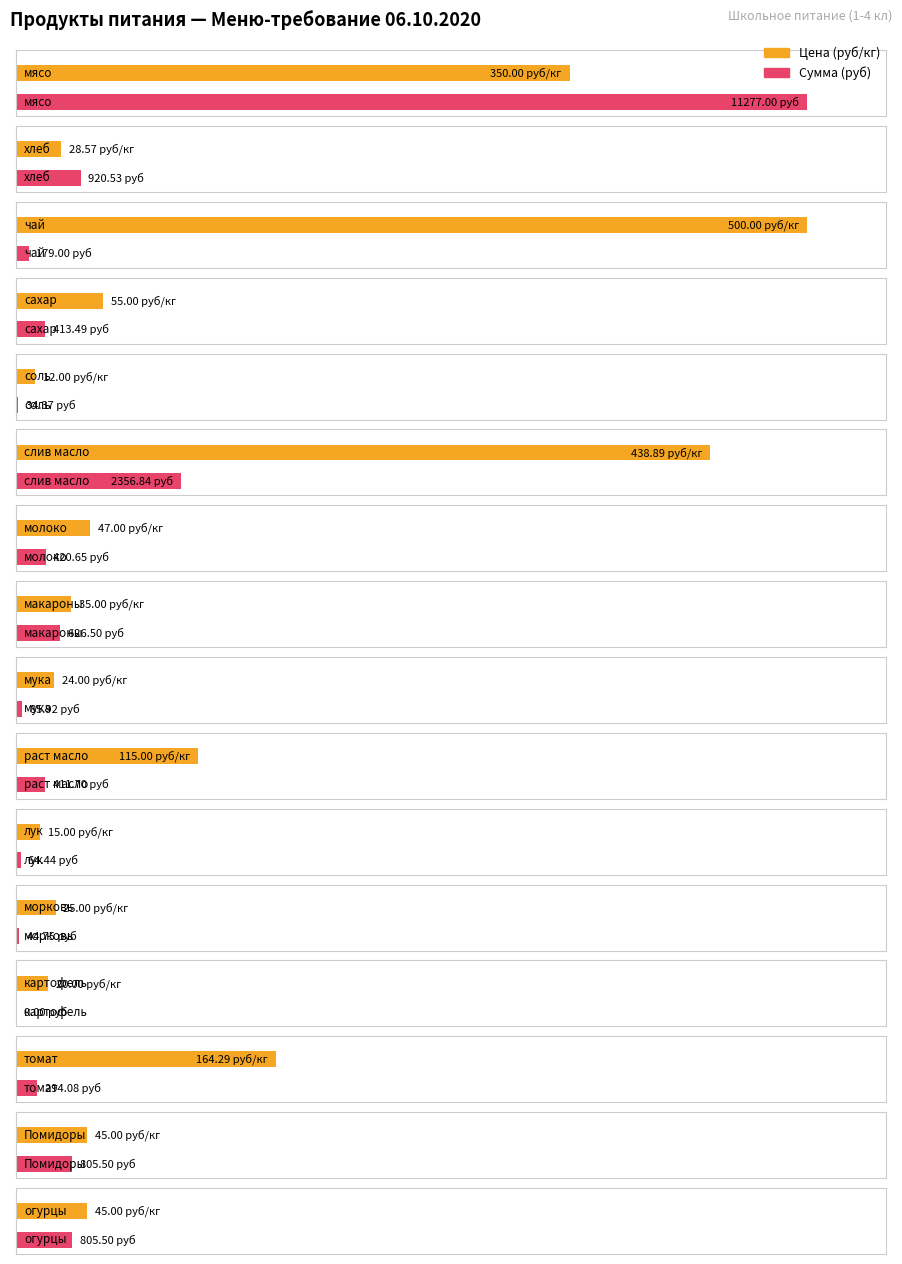

How many bars are there in total?

32